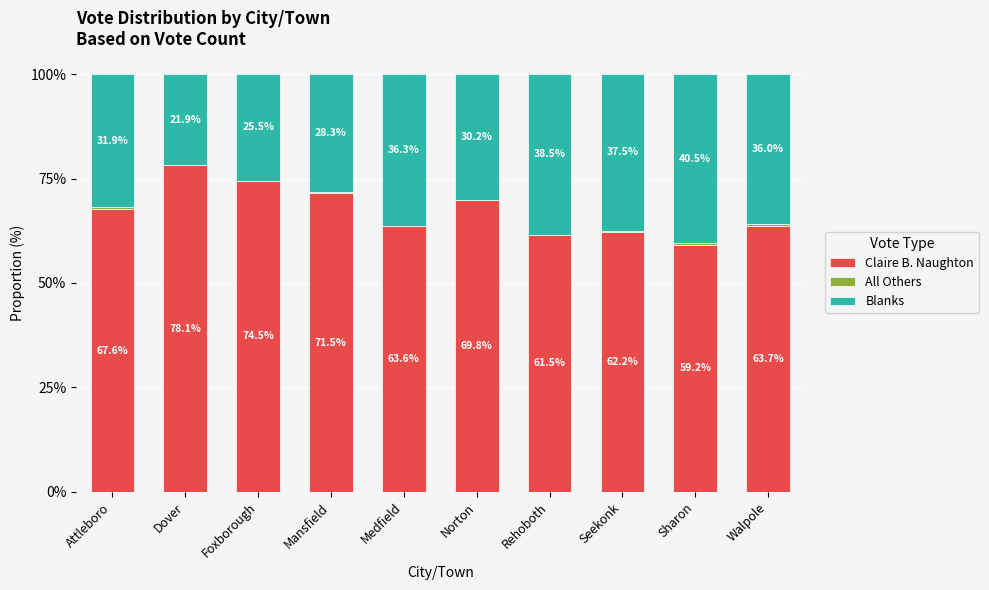

Which category has the highest value in the Claire B. Naughton series?

Dover